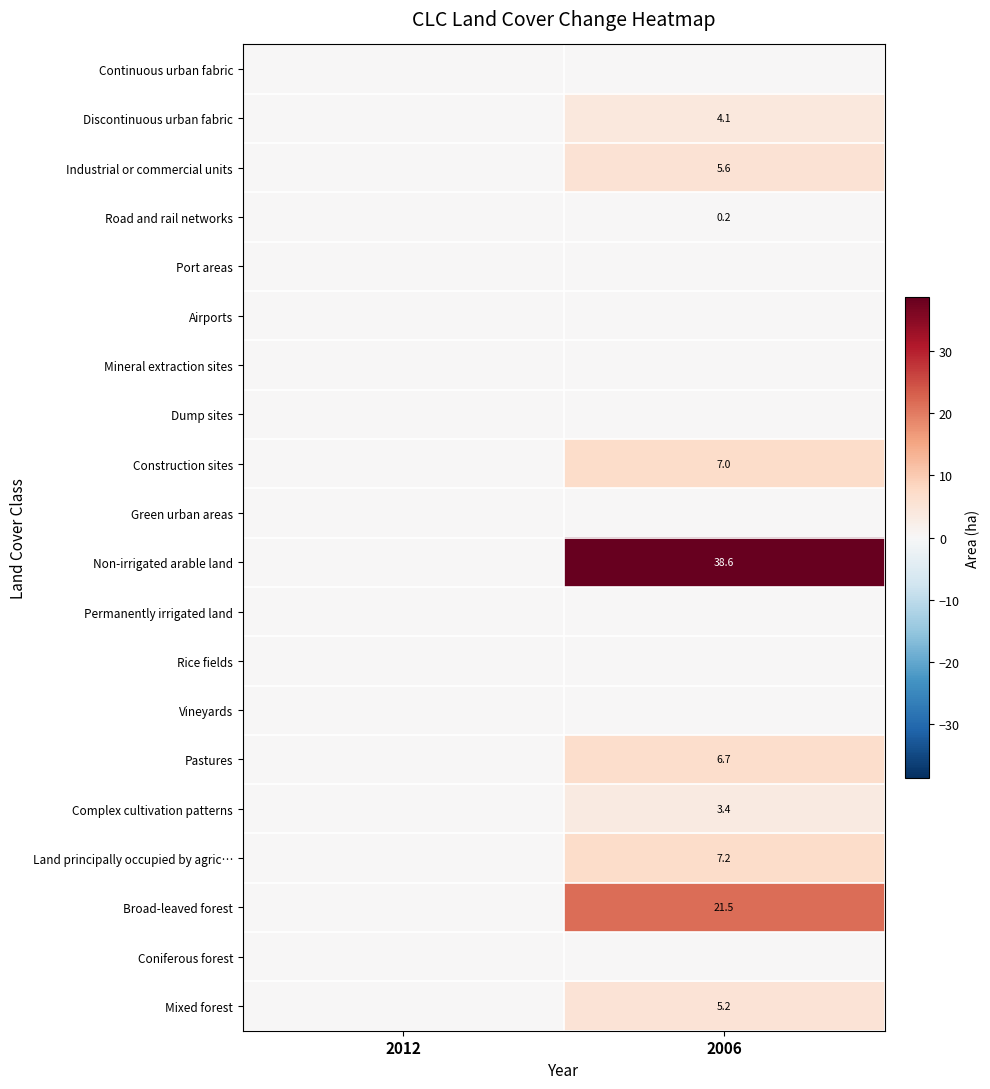

The value of Pastures at 2006 is 11.4. True or false?

False